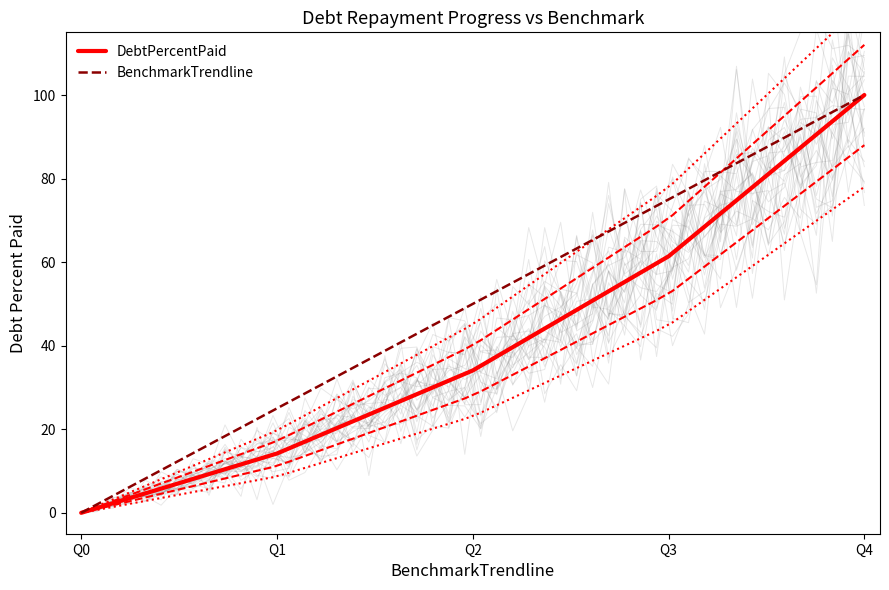

The value of BenchmarkTrendline at Q3 is 31.7. True or false?

False